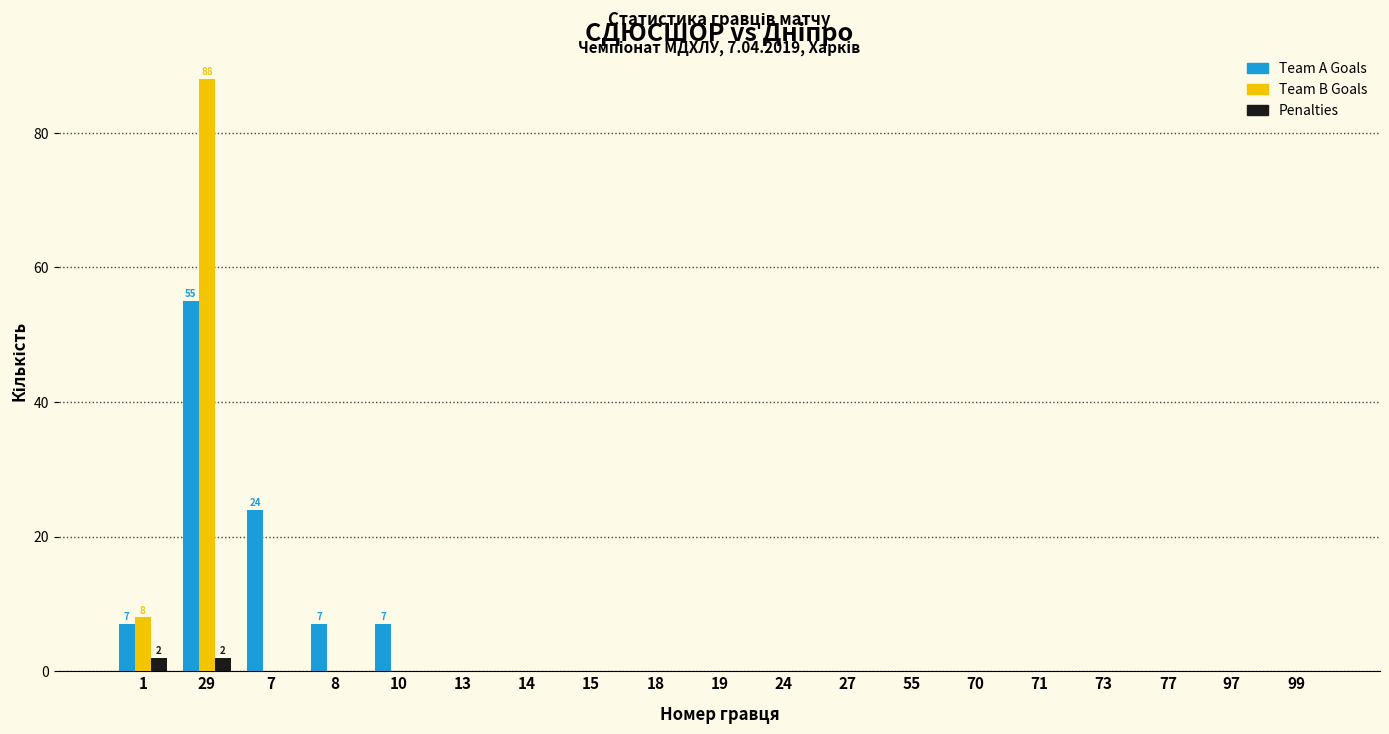

Is the value of Team B Goals at 71 greater than the value of Team A Goals at 7?

No